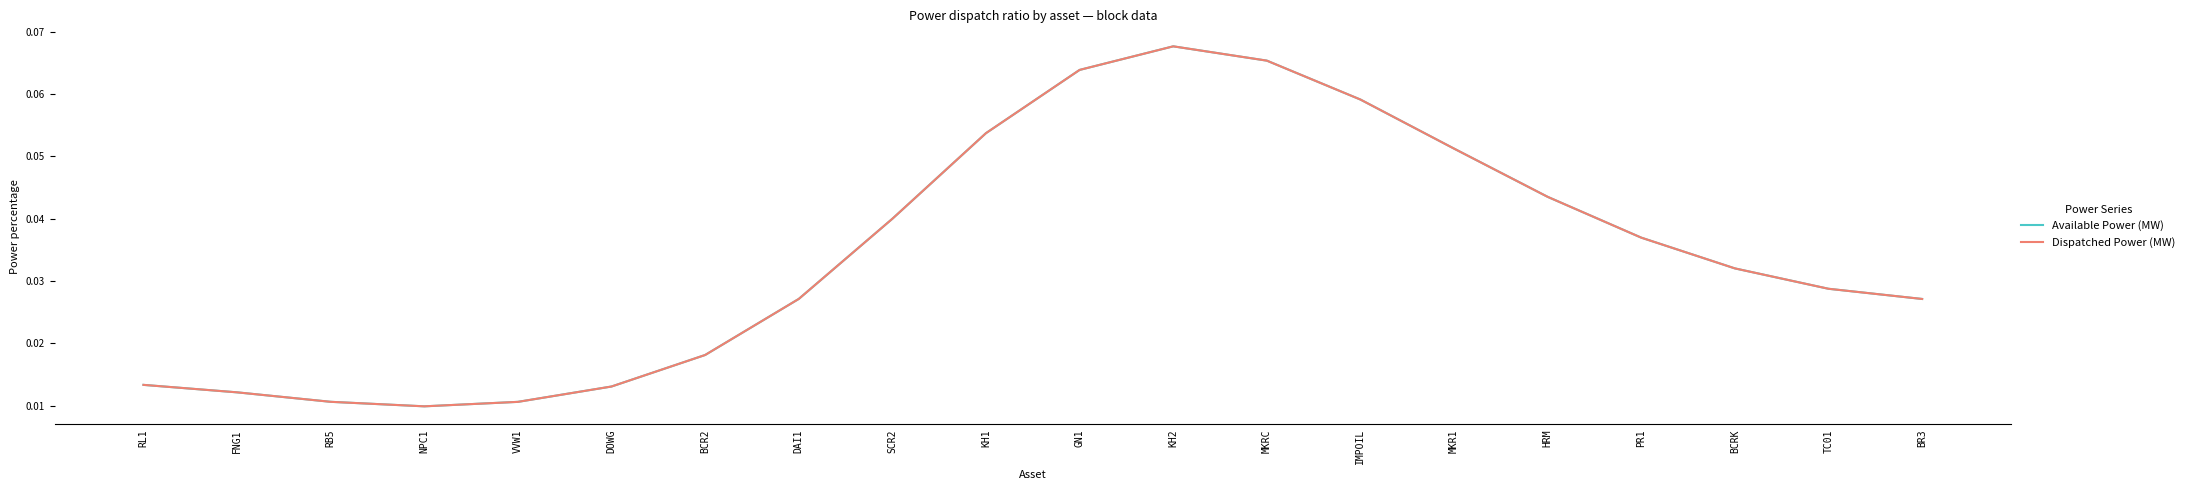

Does the chart have visible grid lines?

No